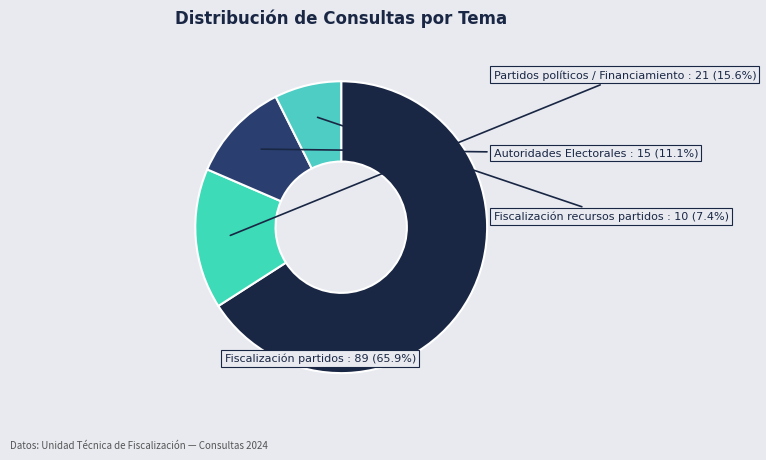

Count the number of slices in the pie.

4